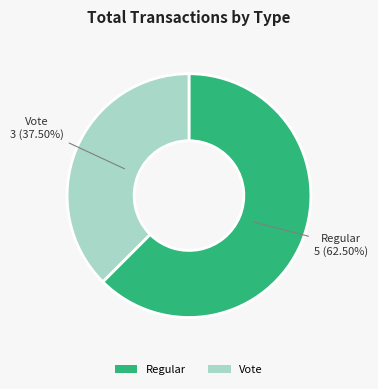

To the nearest percent, what is the average slice percentage?

50%